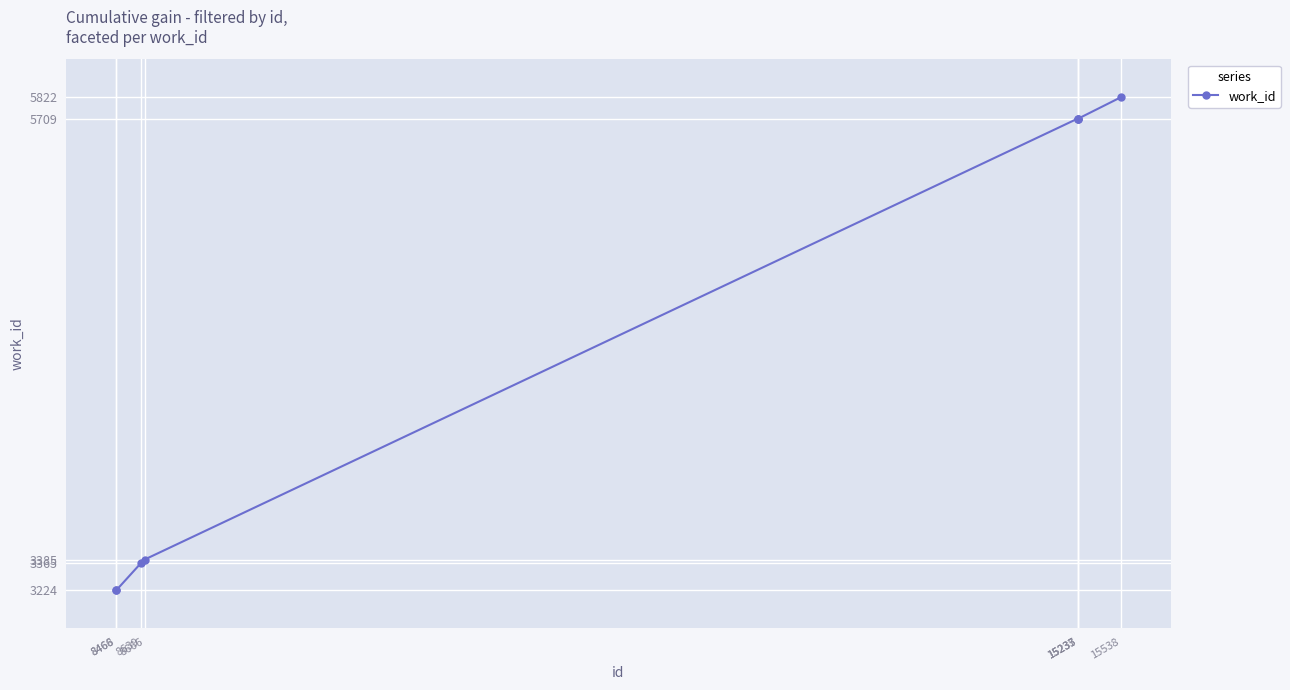

The chart shows a value of 2030 at 8468. True or false?

False